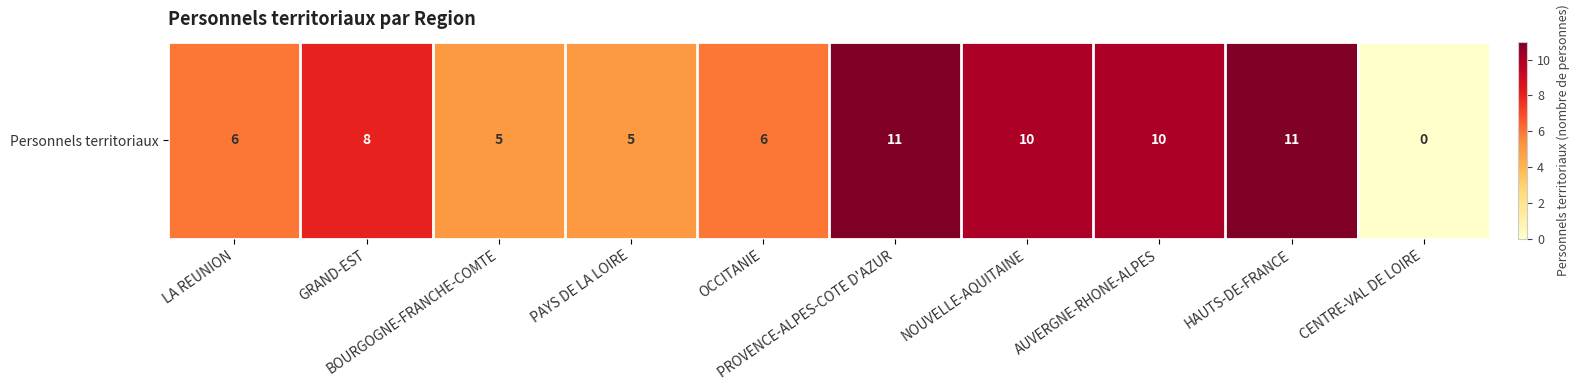

What is the average value?

7